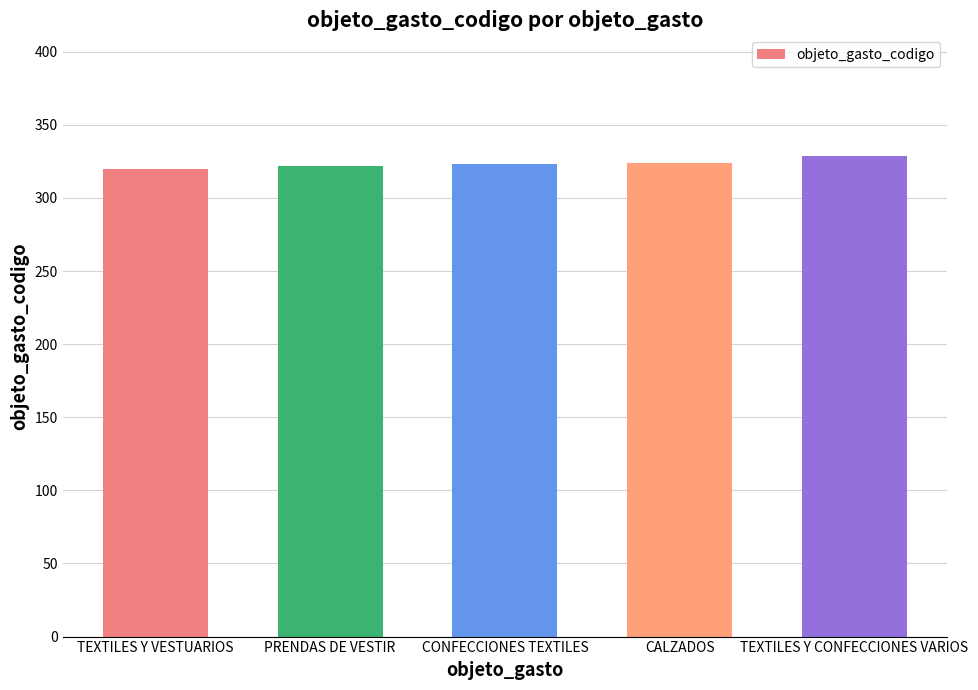

What position from the left is TEXTILES Y CONFECCIONES VARIOS?

5